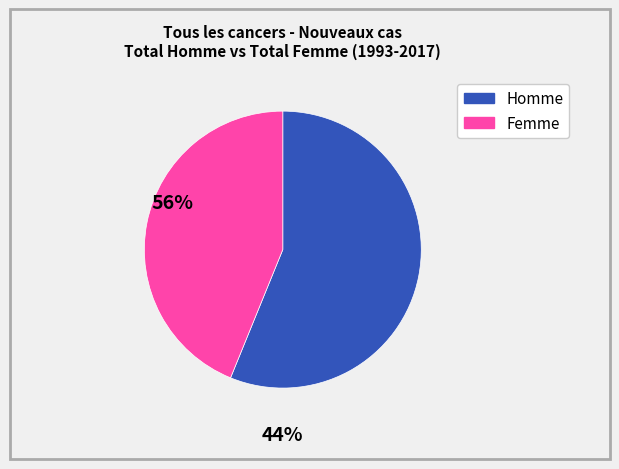

Which has a higher value, Homme or Femme?

Homme